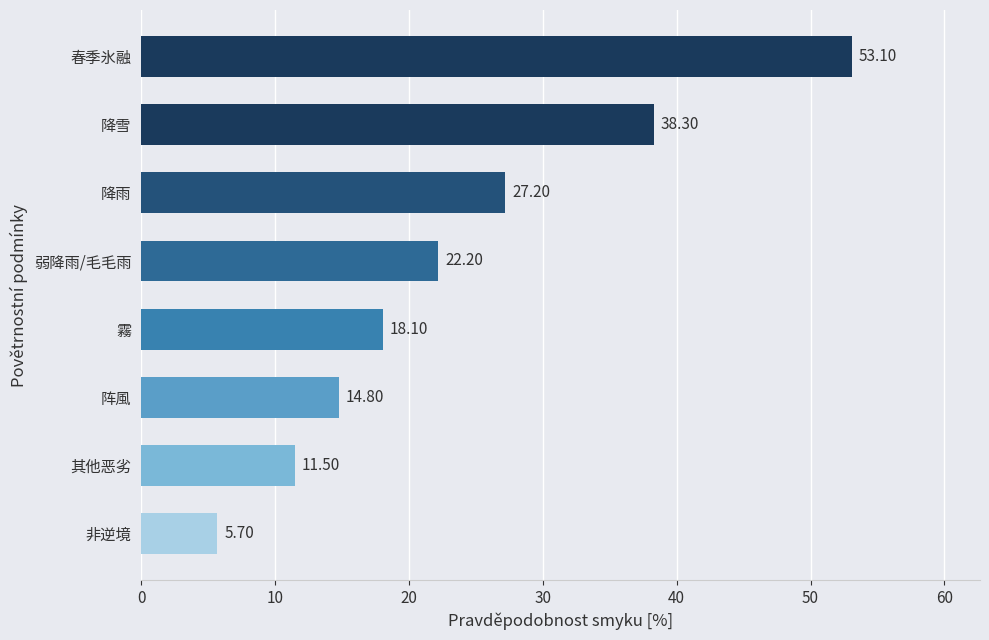

At which label is the value closest to 29?

降雨